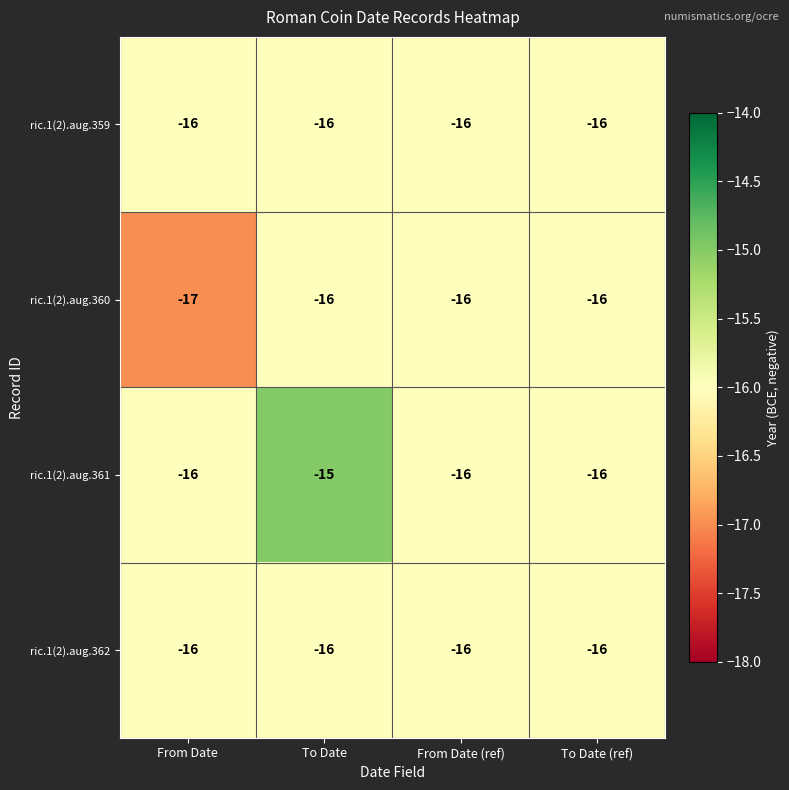

What is the sum of the ric.1(2).aug.360 values at From Date and To Date?

-33